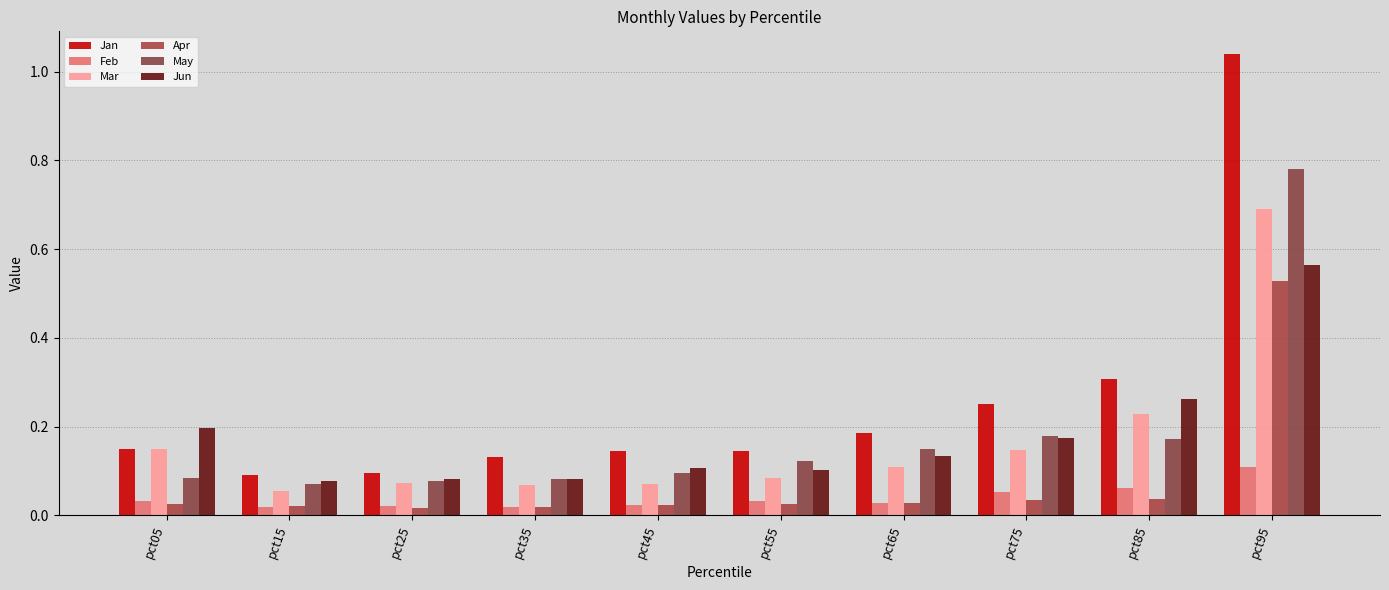

Which series has the largest total across all categories?

Jan